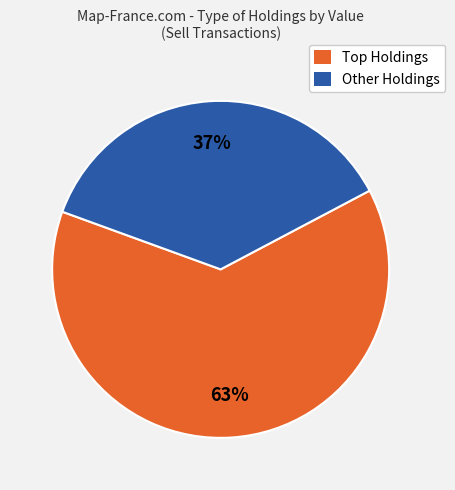

To the nearest percent, what is the average slice percentage?

50%